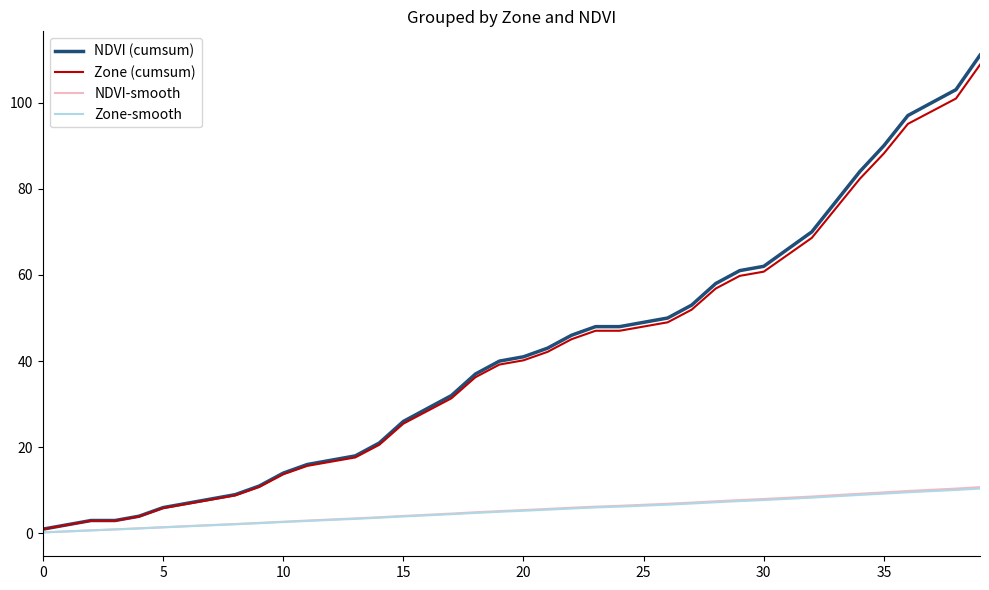

What is the maximum value for NDVI-smooth?

10.7